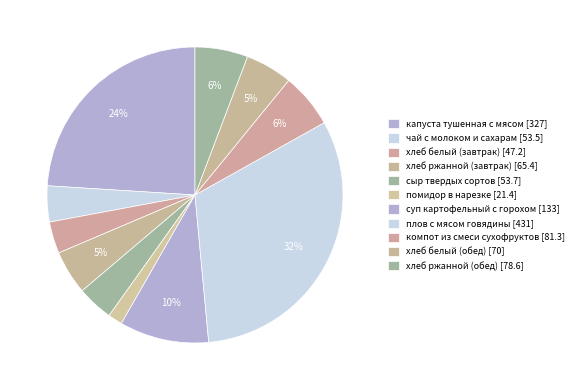

Count the number of slices in the pie.

11